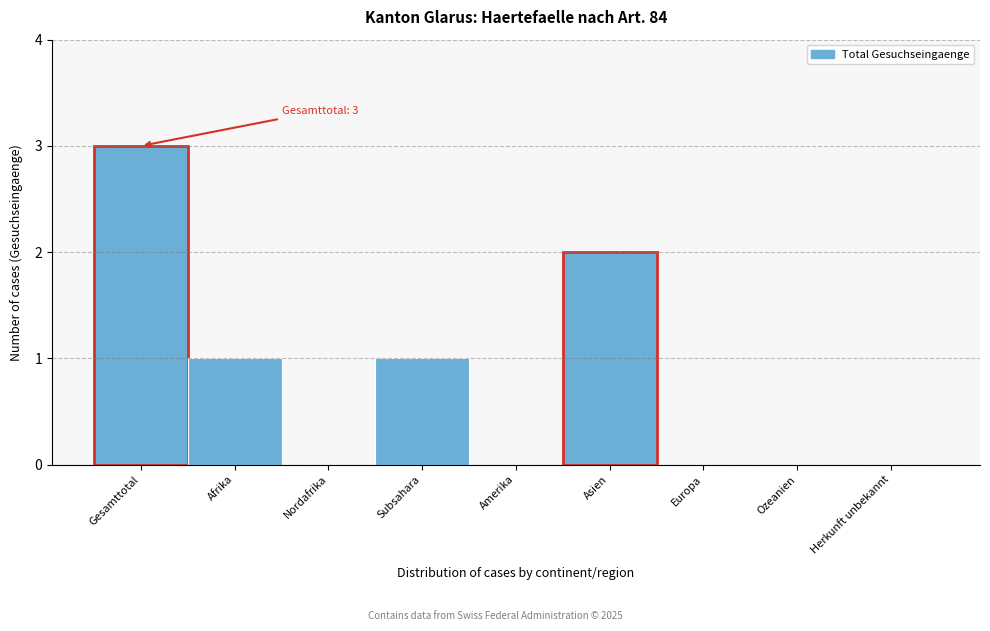

Reading left to right, transcribe all the data shown in this chart.

Gesamttotal=3	Afrika=1	Nordafrika=0	Subsahara=1	Amerika=0	Asien=2	Europa=0	Ozeanien=0	Herkunft unbekannt=0